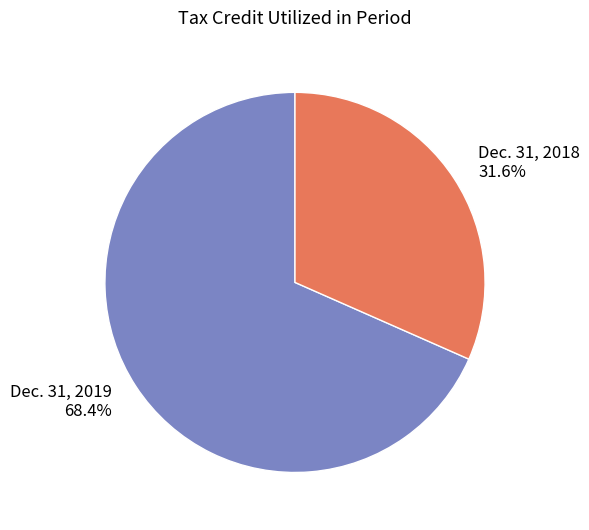

Count the number of slices in the pie.

2